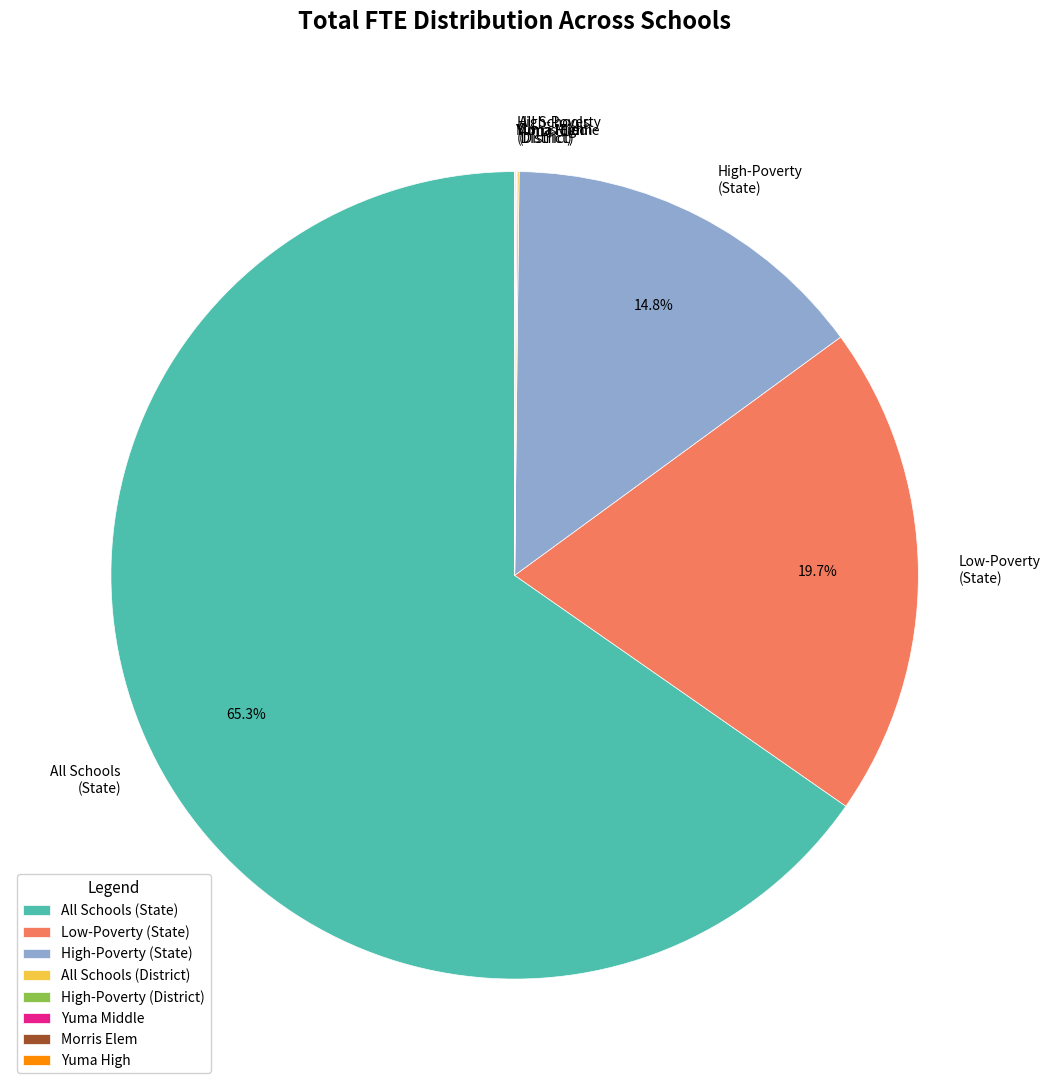

Which category has the biggest portion of the pie?

All Schools (State)